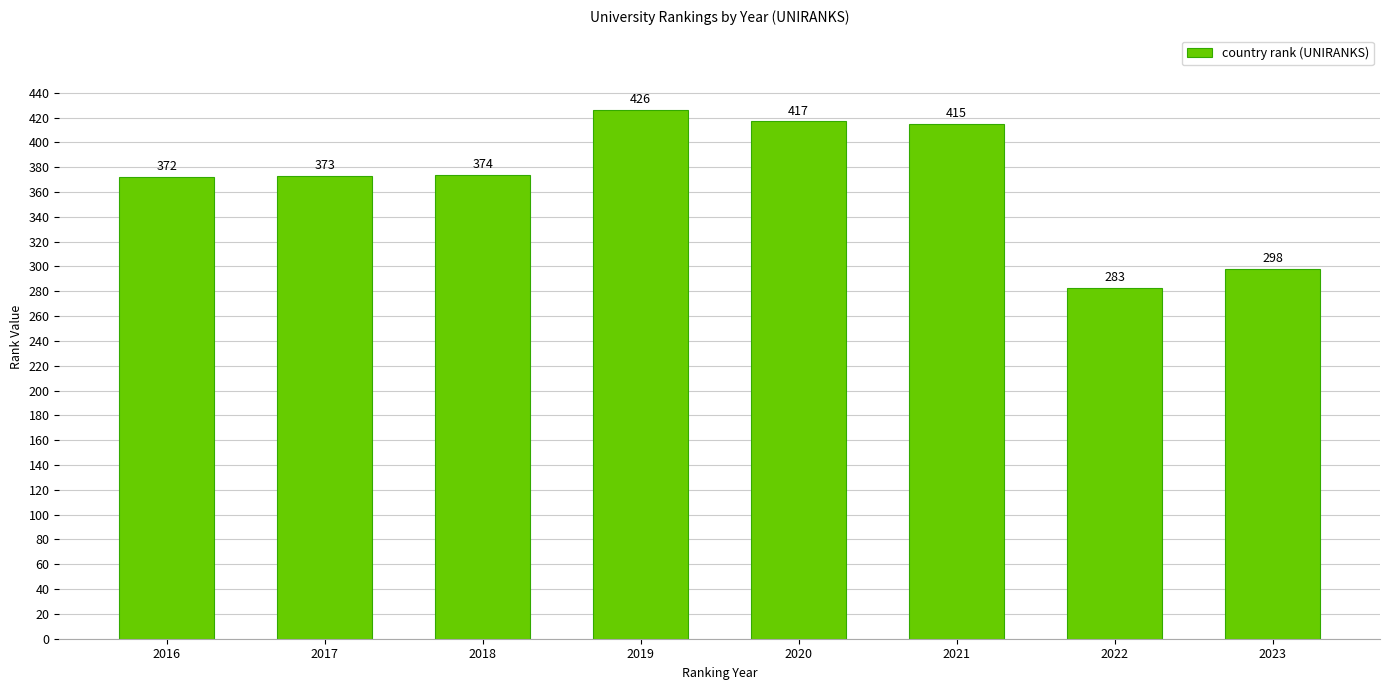

What is the difference between the values at 2023 and 2021?

117